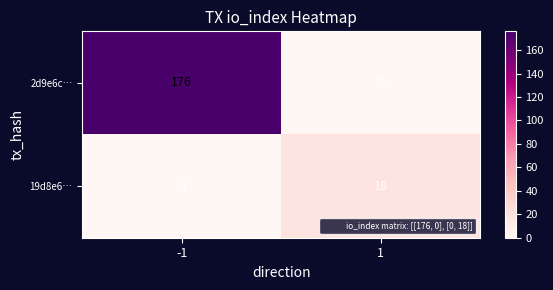

True or false: 19d8e6… has a value of 0 at -1.

True